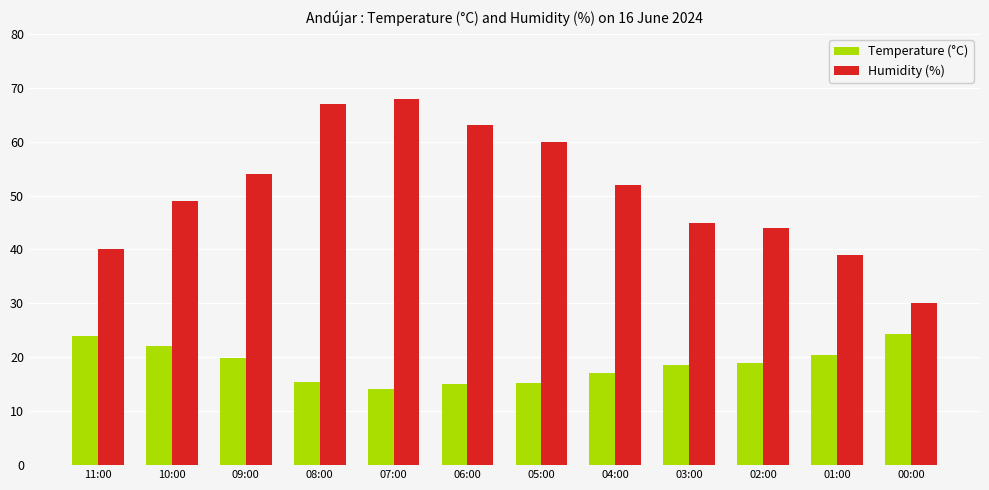

List the series in order of their overall mean, highest first.

Humidity (%), Temperature (°C)